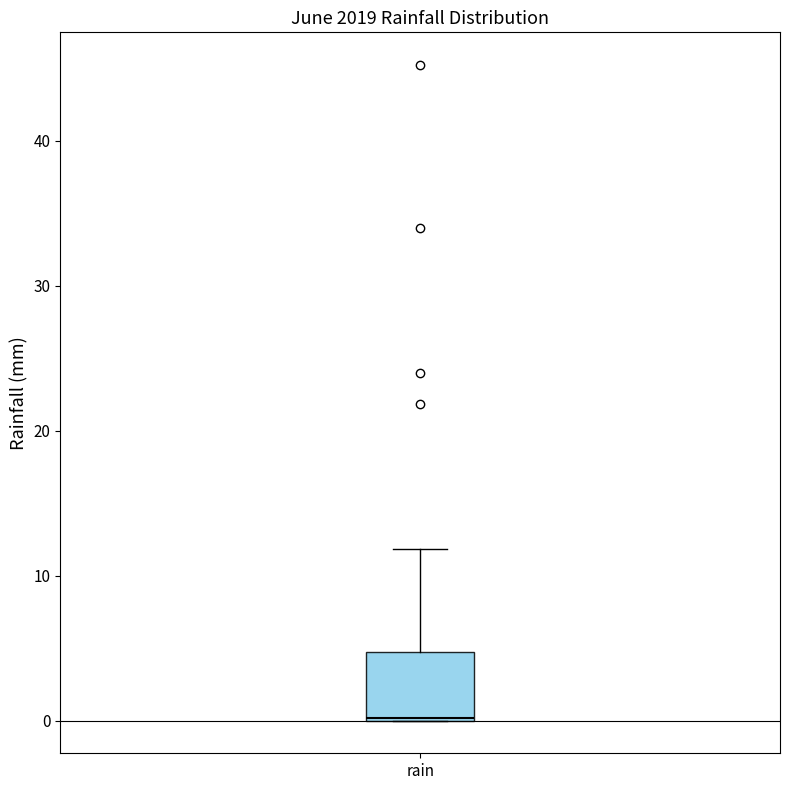

Transcribe this box plot: give where the median line is, the range the box spans, and where the two whiskers end, as read against the y-axis. The values are not printed on the chart, so give them approximately, as read against the axis.

median 0, box 0 to 5, whiskers 0 to 12